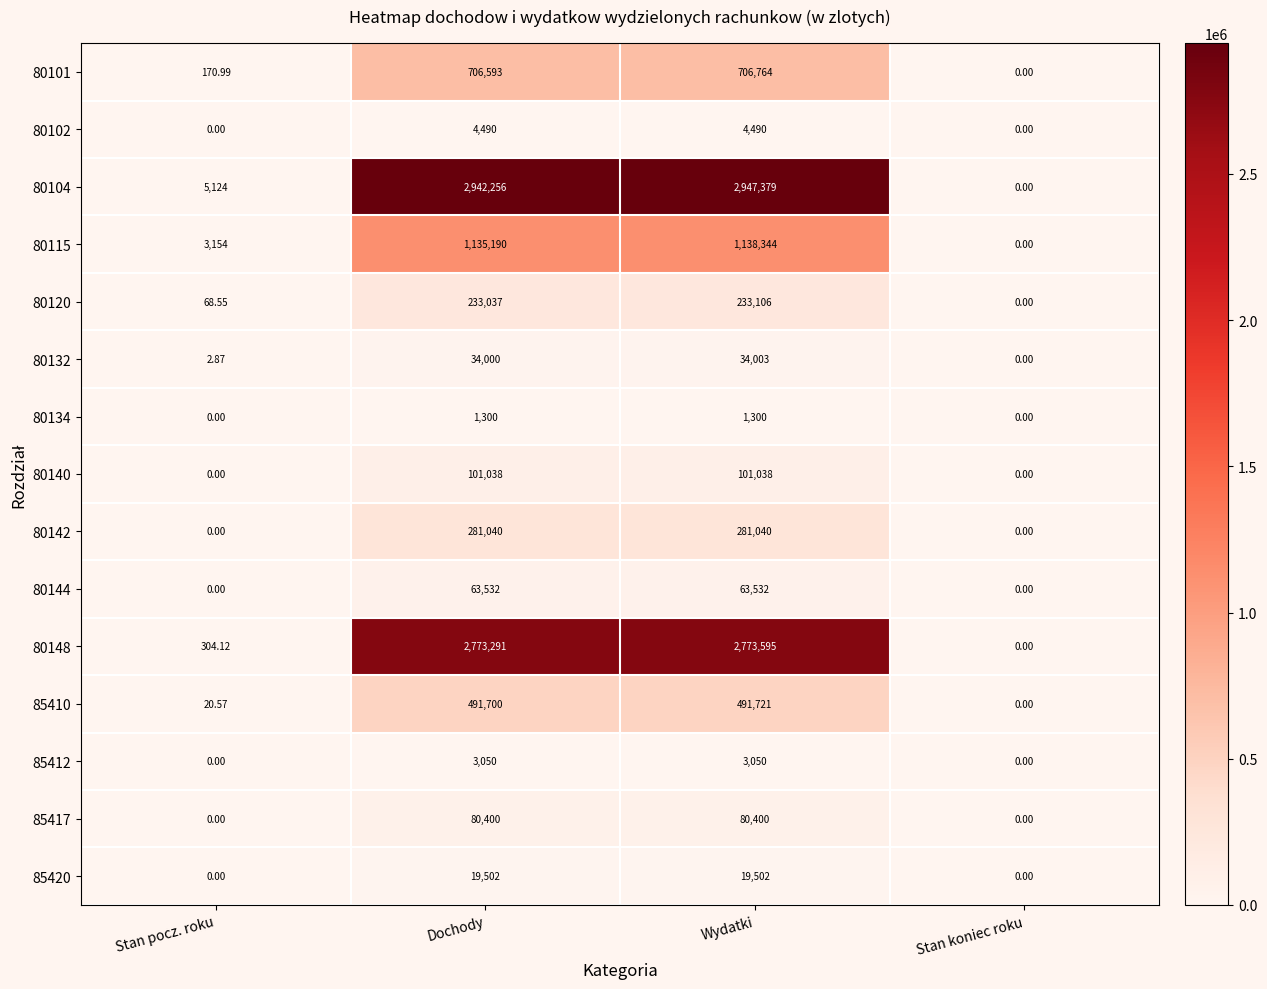

At which category is the sum across all series the highest?

Wydatki